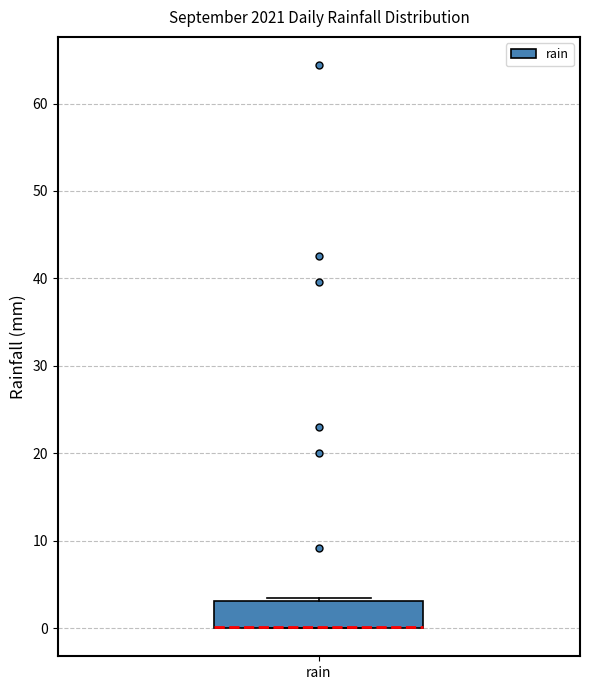

Read this box plot against the y-axis: the position of the median line, the range covered by the box, and the ends of both whiskers. The values are not printed on the chart, so give them approximately, as read against the axis.

median 0 (drawn on the box's lower edge), box 0 to 3, whiskers 0 to 3